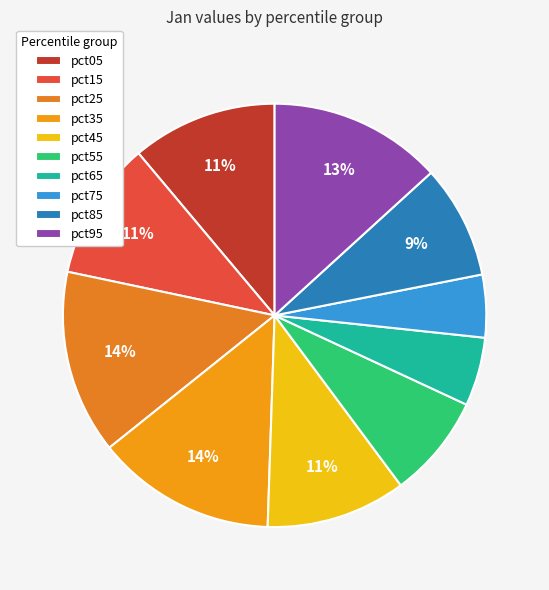

Is there a majority slice in this chart?

No